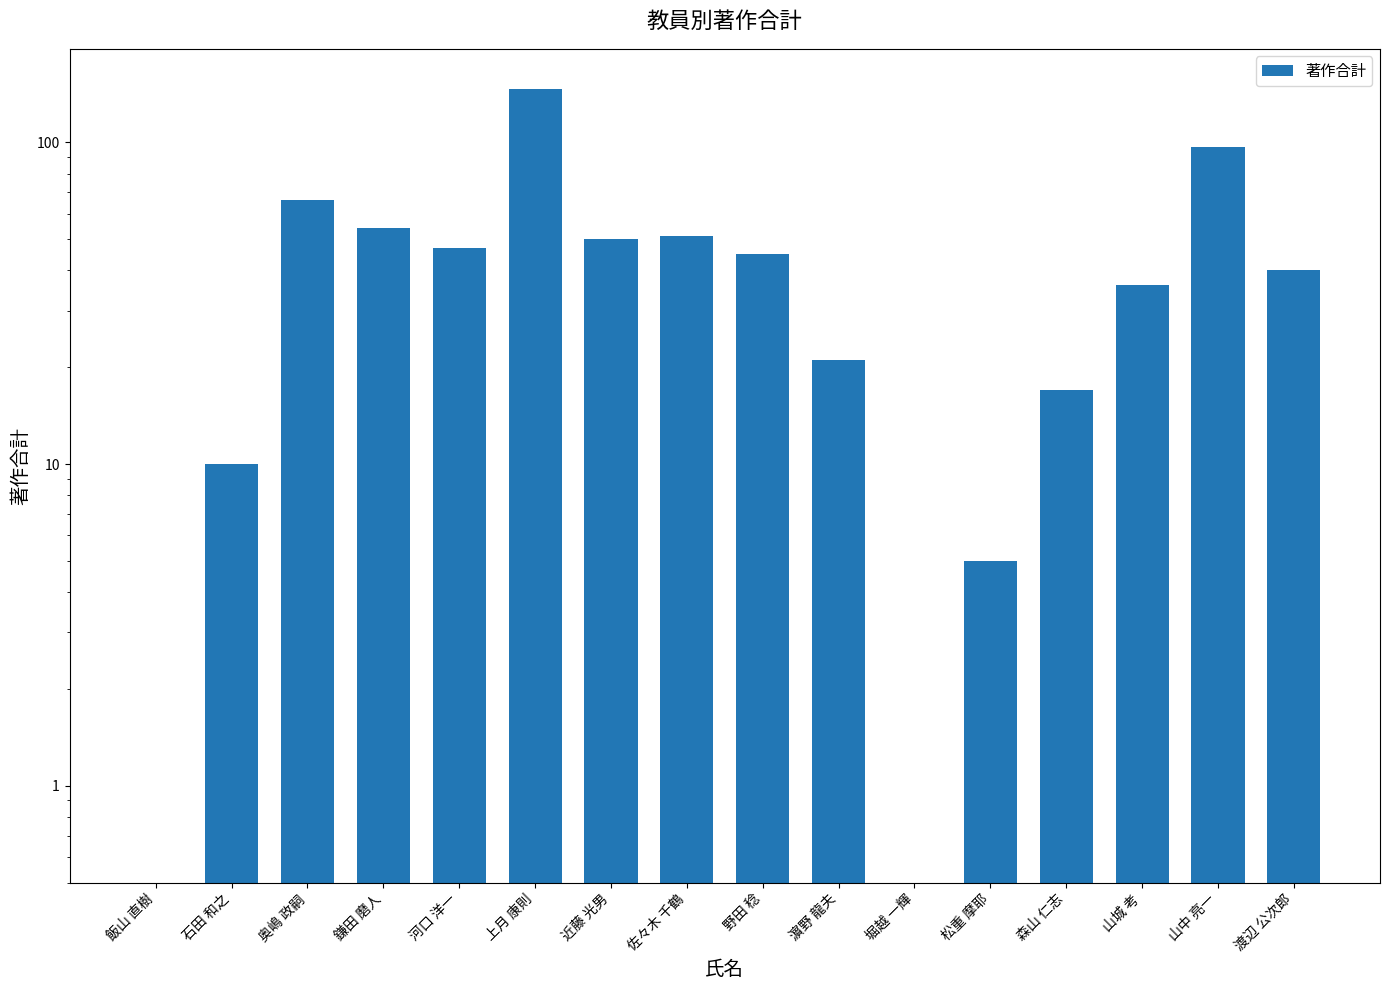

What is the maximum value shown in the chart?

147.0